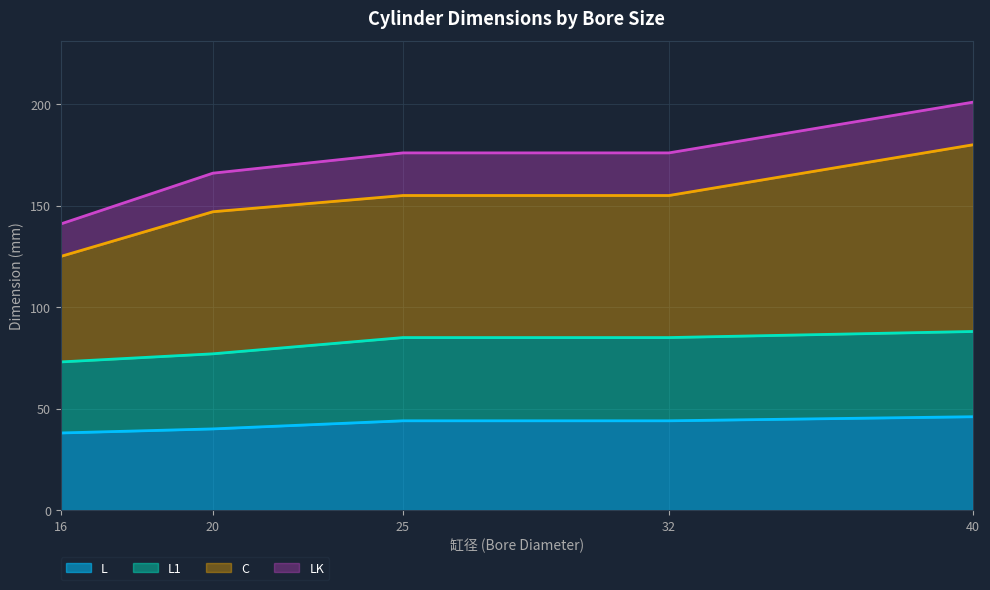

Read the L value at 40.

46